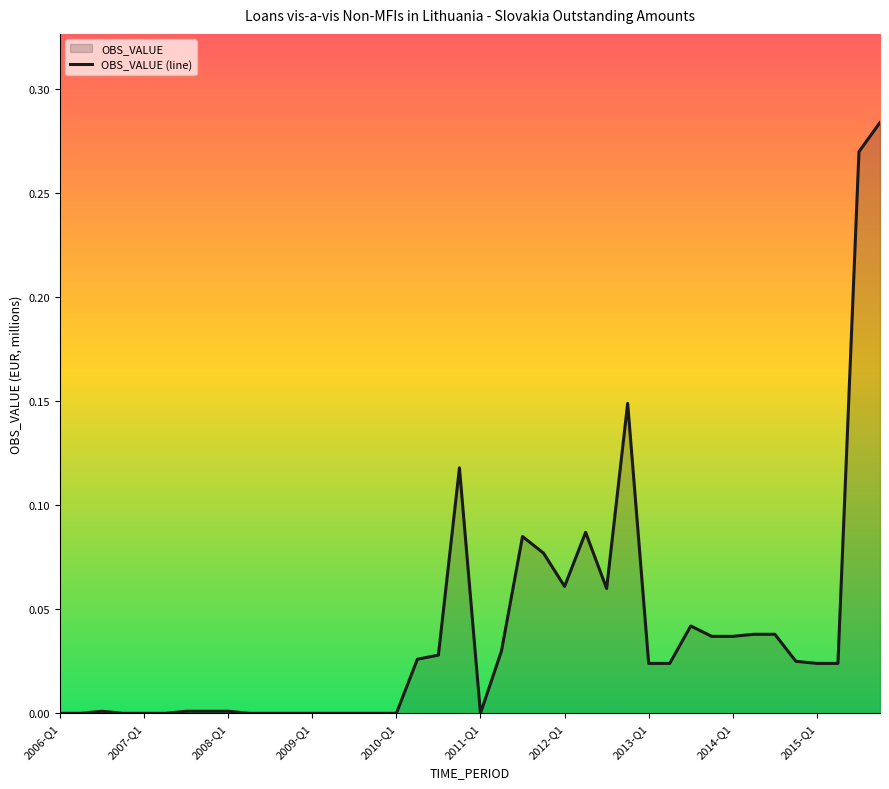

What is the difference between the maximum and second lowest values?

0.3